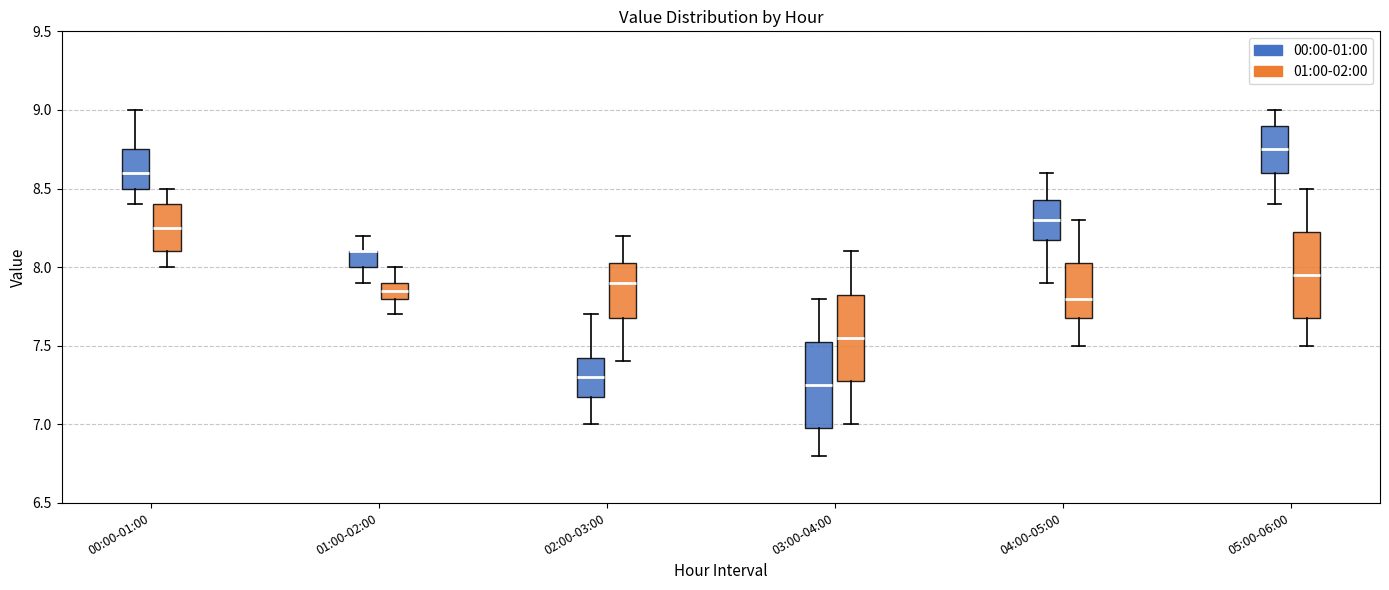

Where is the lower edge of the box for 03:00-04:00 (01:00-02:00) on the y-axis? The values are not printed on the chart, so give them approximately, as read against the axis.

7.30